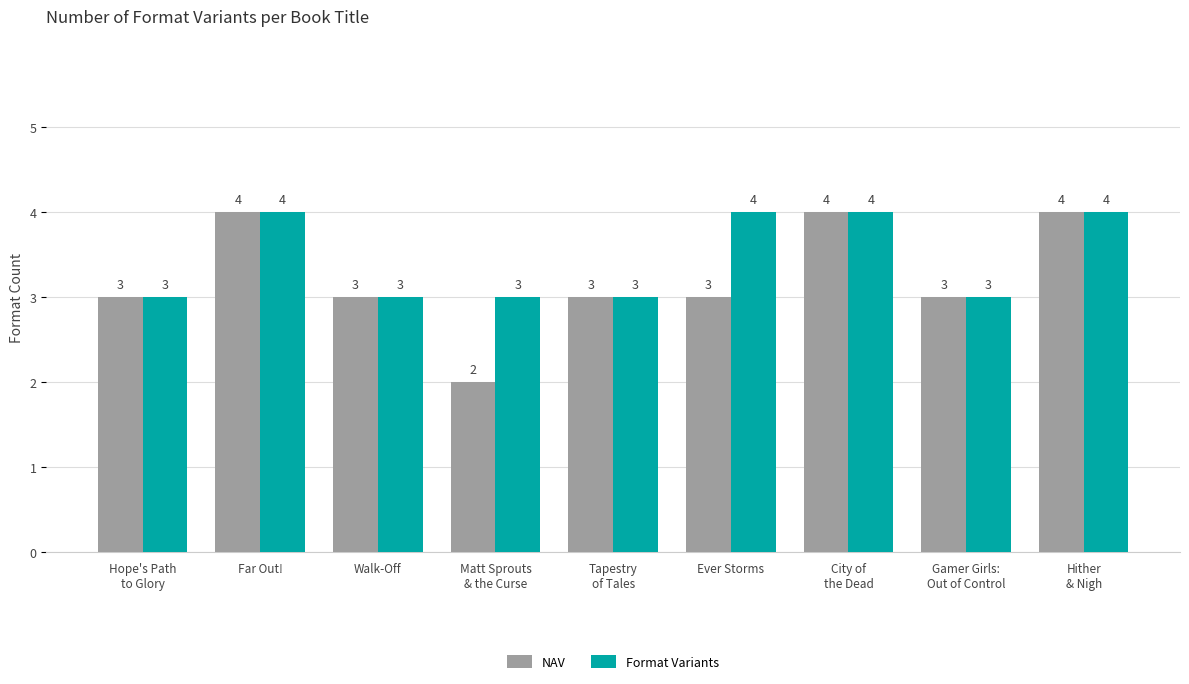

What is the difference between the maximum and second lowest values in the Format Variants series?

1